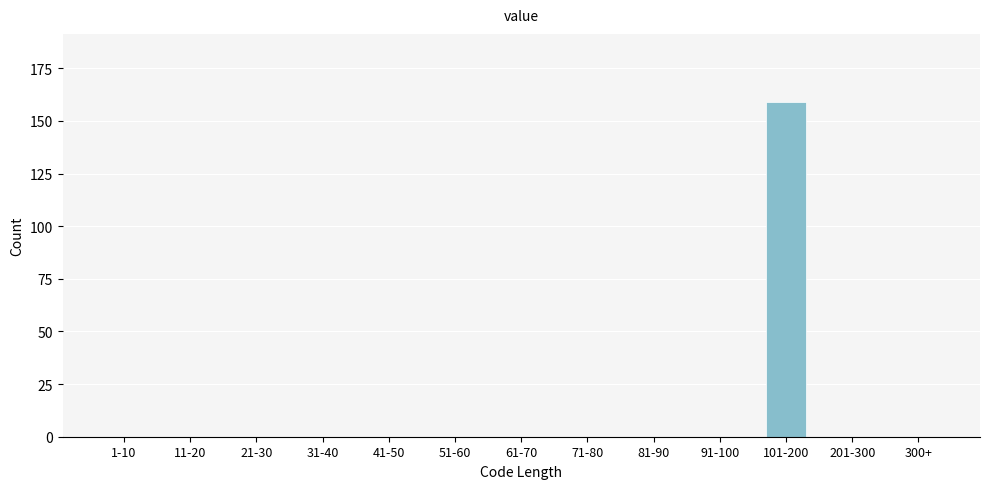

Reading left to right, transcribe all the data shown in this chart.

1-10=0	11-20=0	21-30=0	31-40=0	41-50=0	51-60=0	61-70=0	71-80=0	81-90=0	91-100=0	101-200=159	201-300=0	300+=0